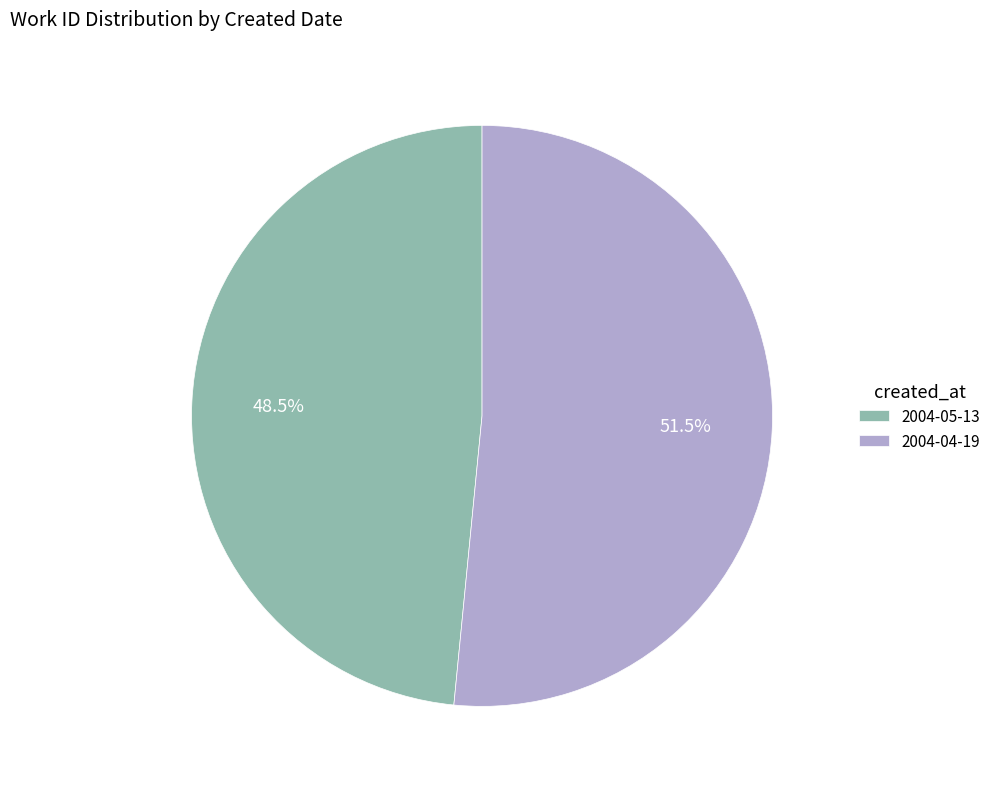

Combined, do 2004-04-19 and 2004-05-13 account for over 50%?

Yes